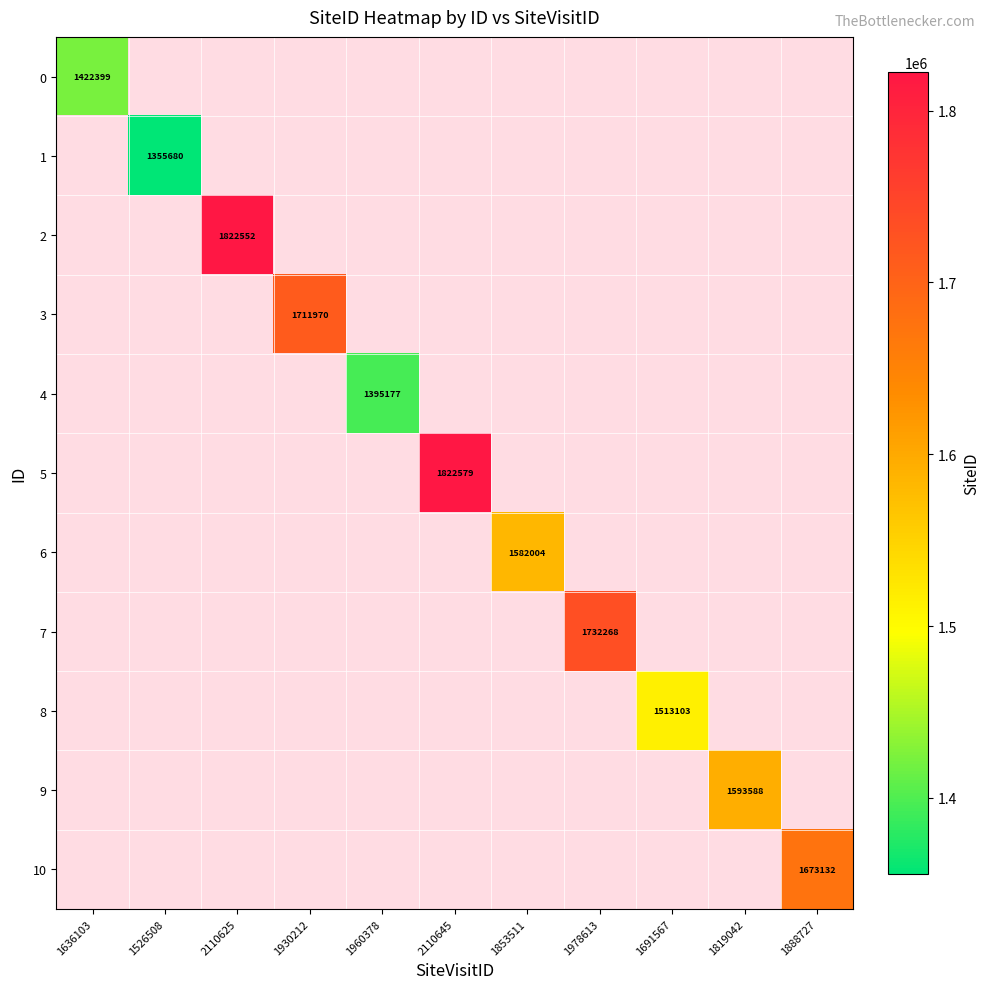

At how many categories does at least one series exceed 1572396?

7